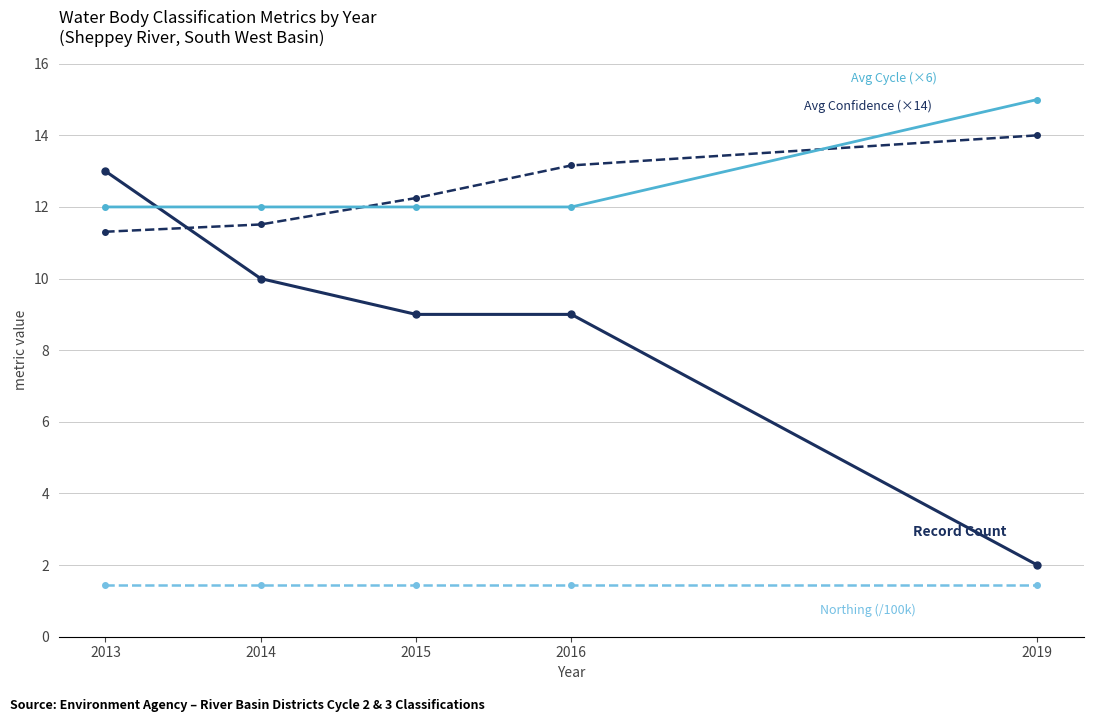

At which category is the sum across all series the highest?

2013